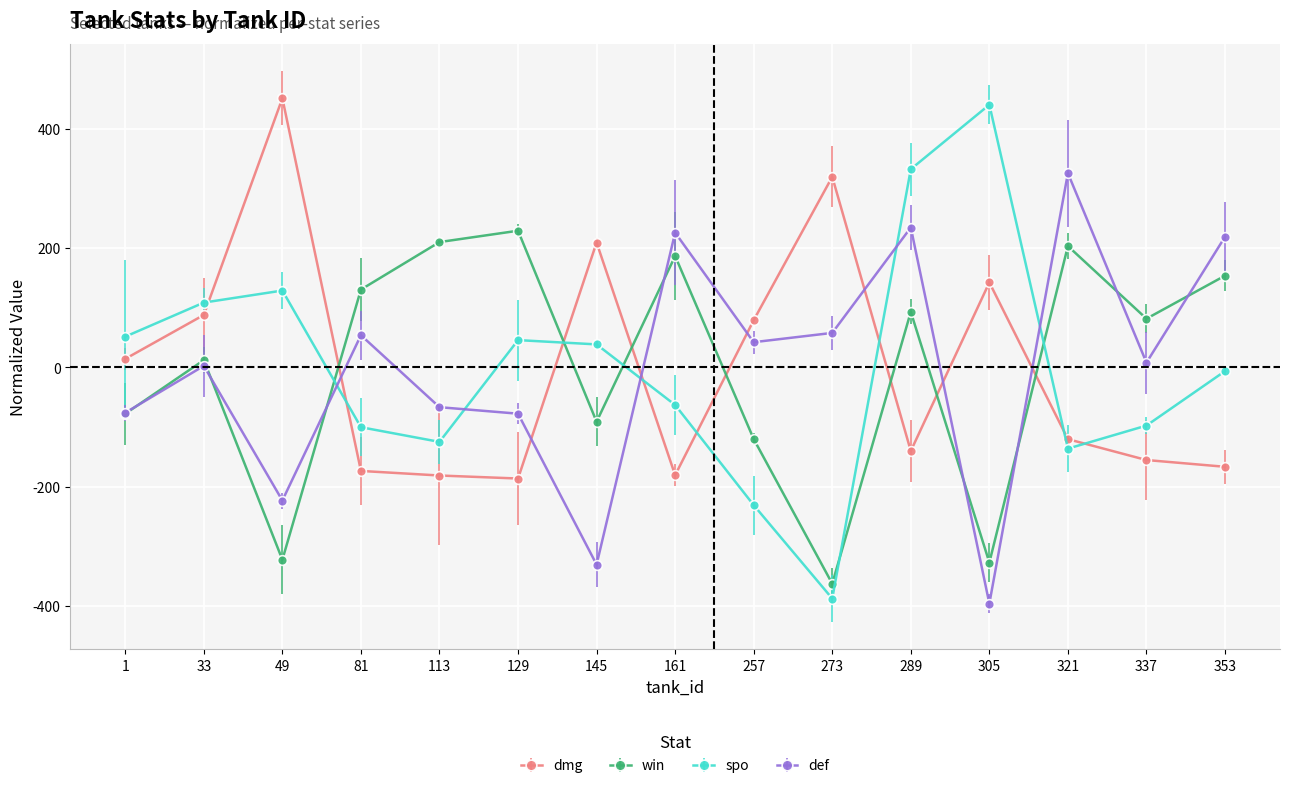

How many positive values does the spo series have?

7